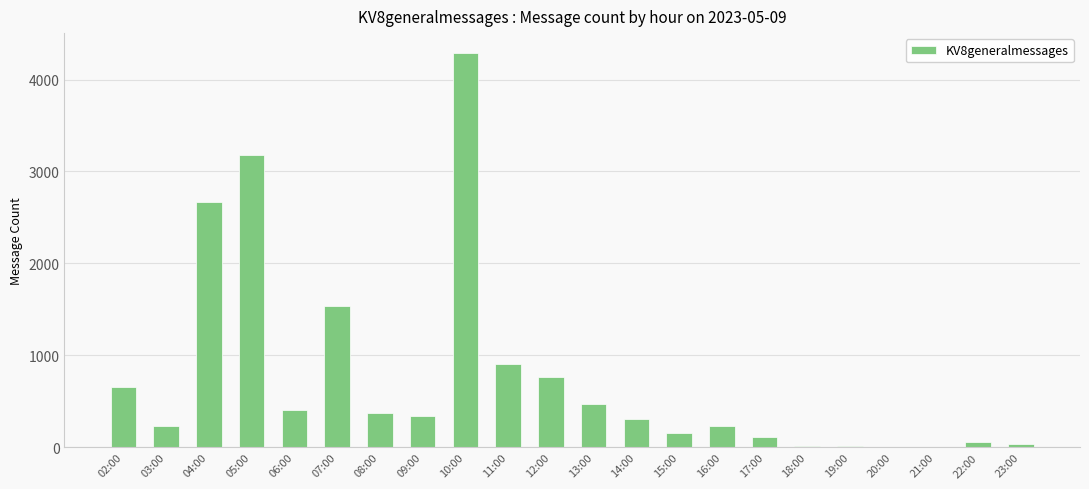

The value at 03:00 is 236. True or false?

True